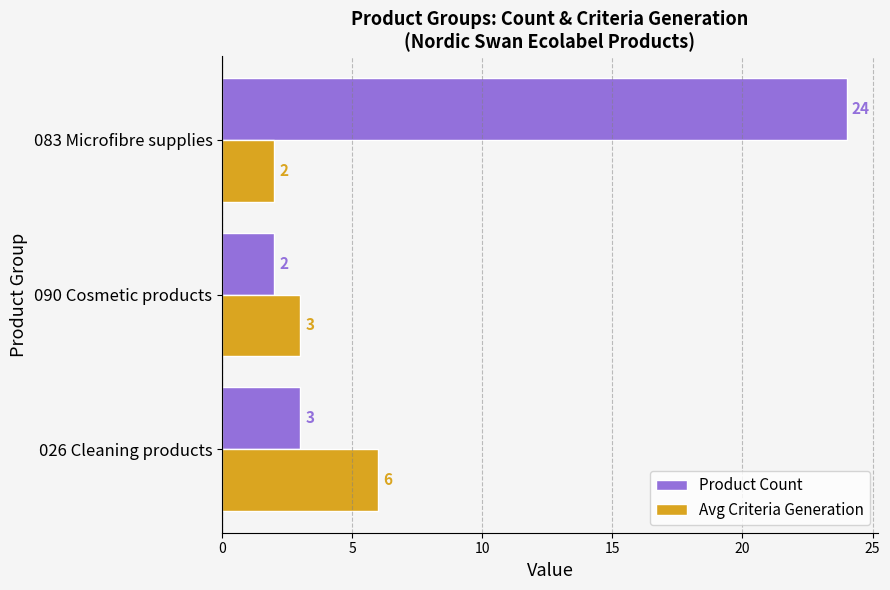

Rank the series by their average value, from highest to lowest.

Product Count, Avg Criteria Generation